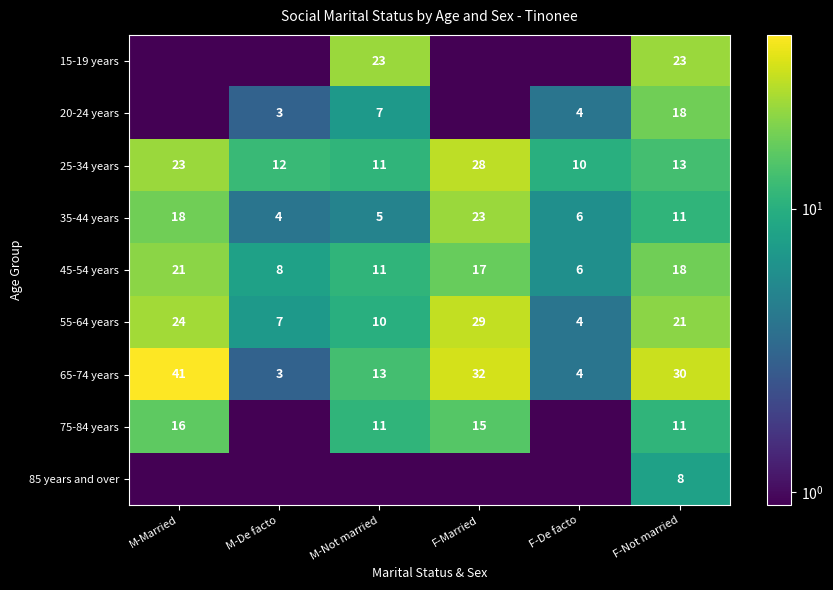

Is it true that 75-84 years equals 16.0 at M-Married?

True